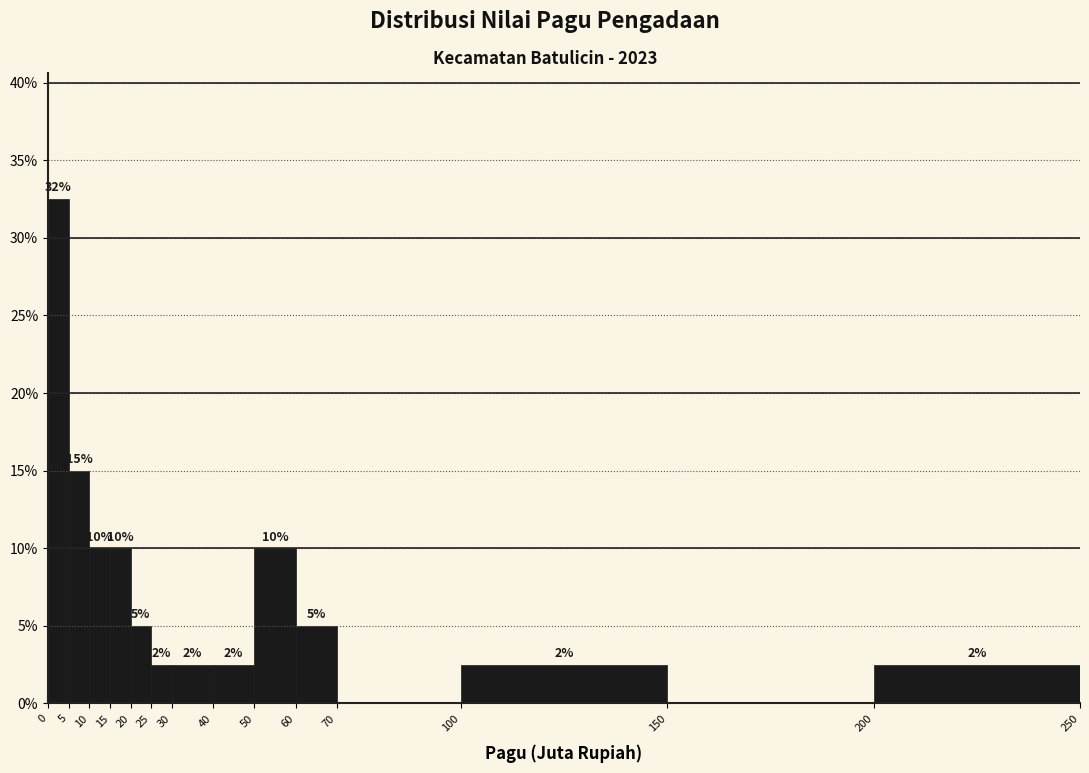

Which range on the x-axis has the tallest bar?

0 to 5